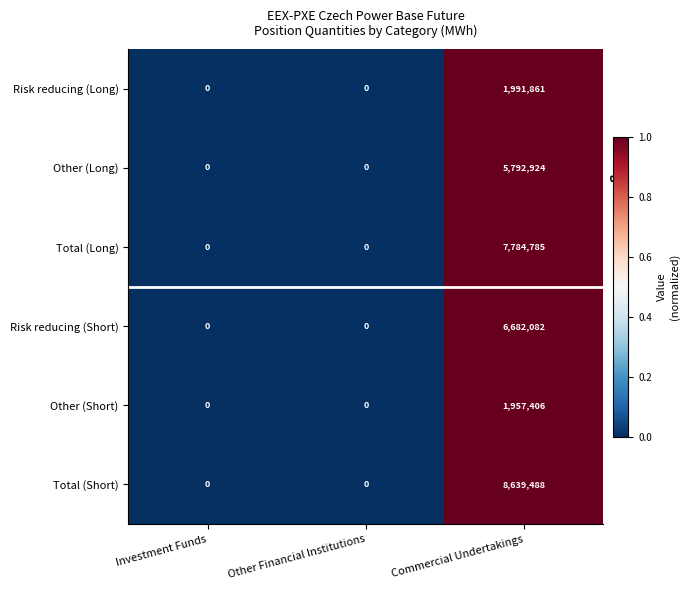

Is it true that Other (Long) equals -3554742 at Other Financial Institutions?

False